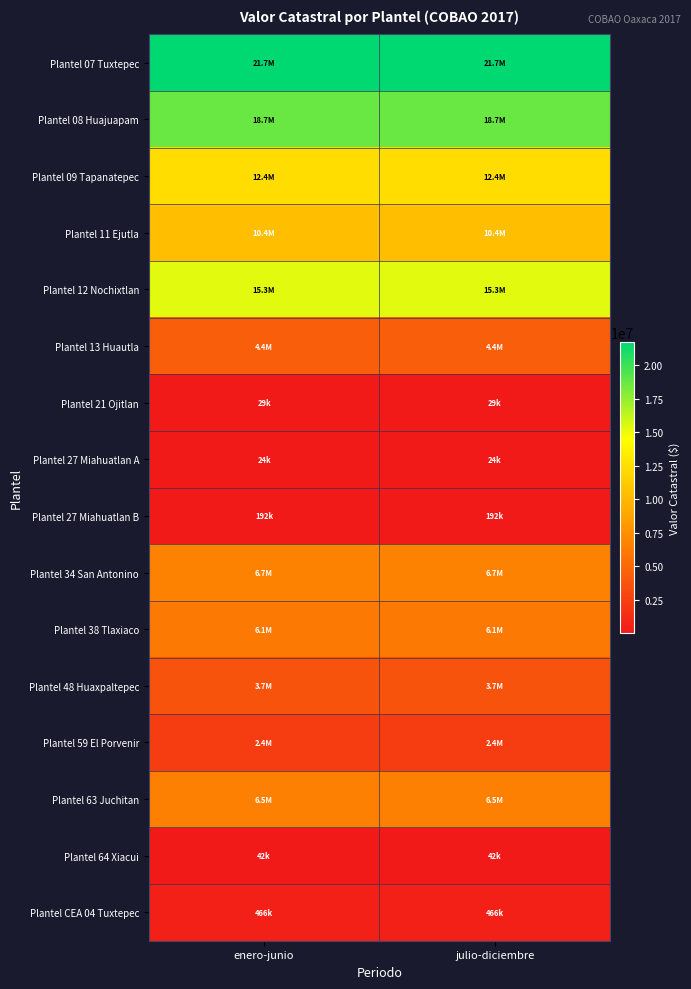

Reading left to right, transcribe all the data shown in this chart.

Plantel 07 Tuxtepec: enero-junio=21717146.4	julio-diciembre=21717146.4
Plantel 08 Huajuapam: enero-junio=18738941.7	julio-diciembre=18738941.7
Plantel 09 Tapanatepec: enero-junio=12366333.5	julio-diciembre=12366333.5
Plantel 11 Ejutla: enero-junio=10421808.4	julio-diciembre=10421808.4
Plantel 12 Nochixtlan: enero-junio=15323296.9	julio-diciembre=15323296.9
Plantel 13 Huautla: enero-junio=4402532.0	julio-diciembre=4402532.0
Plantel 21 Ojitlan: enero-junio=29216.0	julio-diciembre=29216.0
Plantel 27 Miahuatlan A: enero-junio=24000.0	julio-diciembre=24000.0
Plantel 27 Miahuatlan B: enero-junio=192300.1	julio-diciembre=192300.1
Plantel 34 San Antonino: enero-junio=6696731.5	julio-diciembre=6696731.5
Plantel 38 Tlaxiaco: enero-junio=6080387.4	julio-diciembre=6080387.4
Plantel 48 Huaxpaltepec: enero-junio=3735563.6	julio-diciembre=3735563.6
Plantel 59 El Porvenir: enero-junio=2388477.7	julio-diciembre=2388477.7
Plantel 63 Juchitan: enero-junio=6515845.0	julio-diciembre=6515845.0
Plantel 64 Xiacui: enero-junio=42060.0	julio-diciembre=42060.0
Plantel CEA 04 Tuxtepec: enero-junio=465745.1	julio-diciembre=465745.1